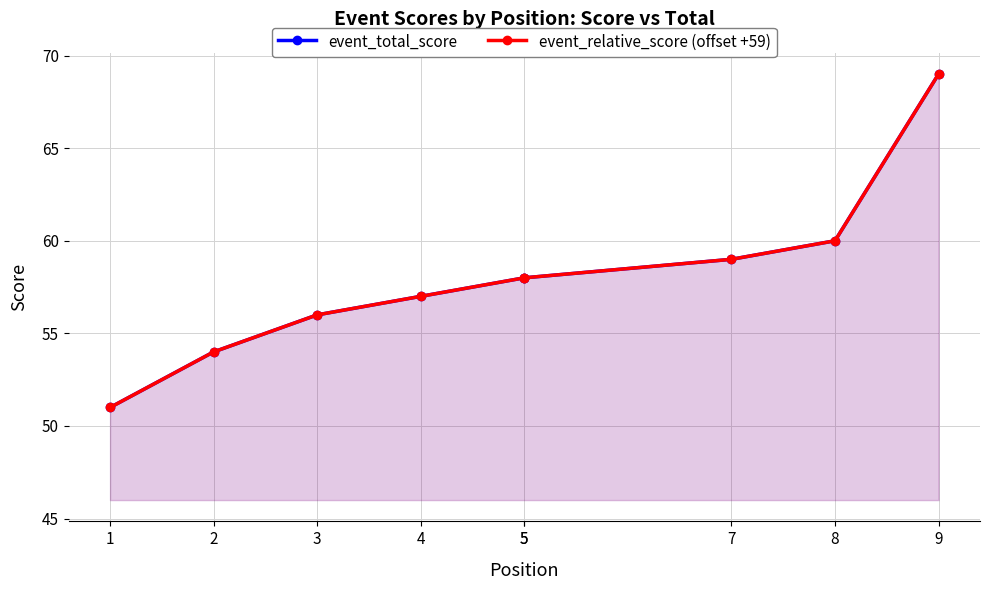

What is the sum of the event_relative_score (offset +59) values at 8 and 5?

118